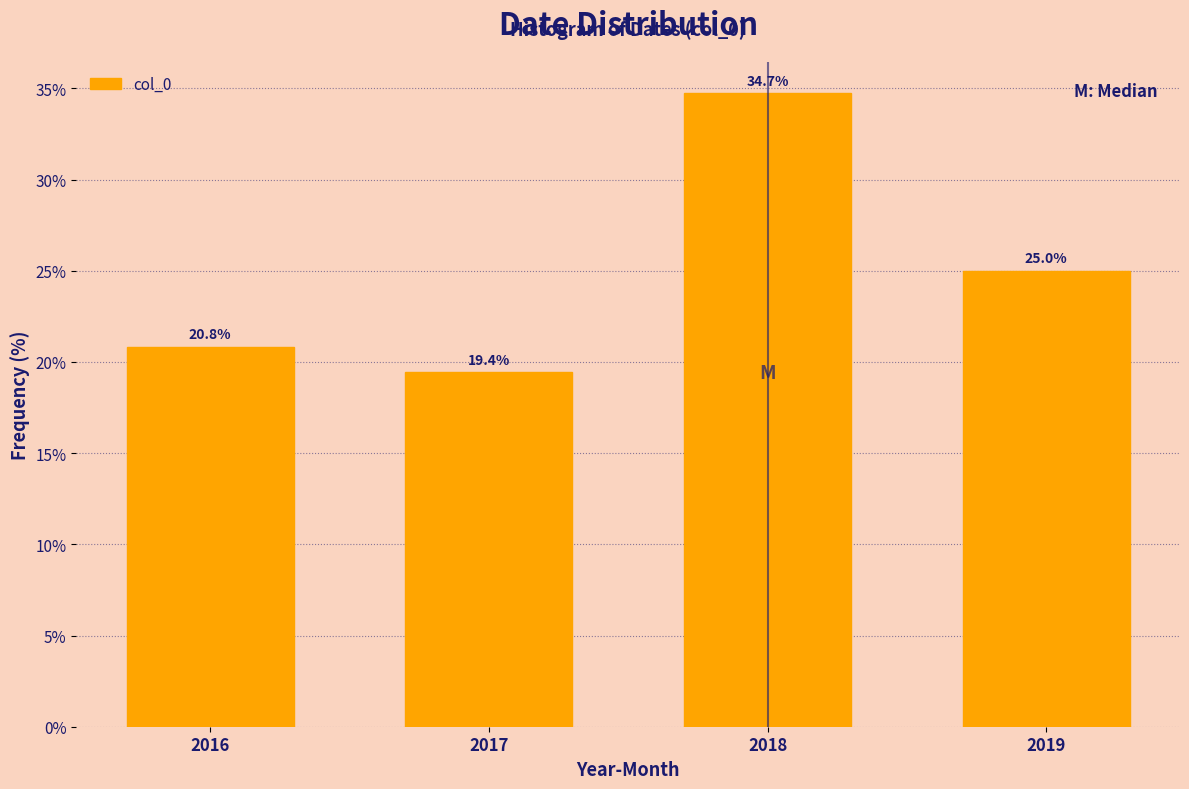

Reading right to left, list all the values displayed in this chart.

2019=25.0	2018=34.7	2017=19.4	2016=20.8